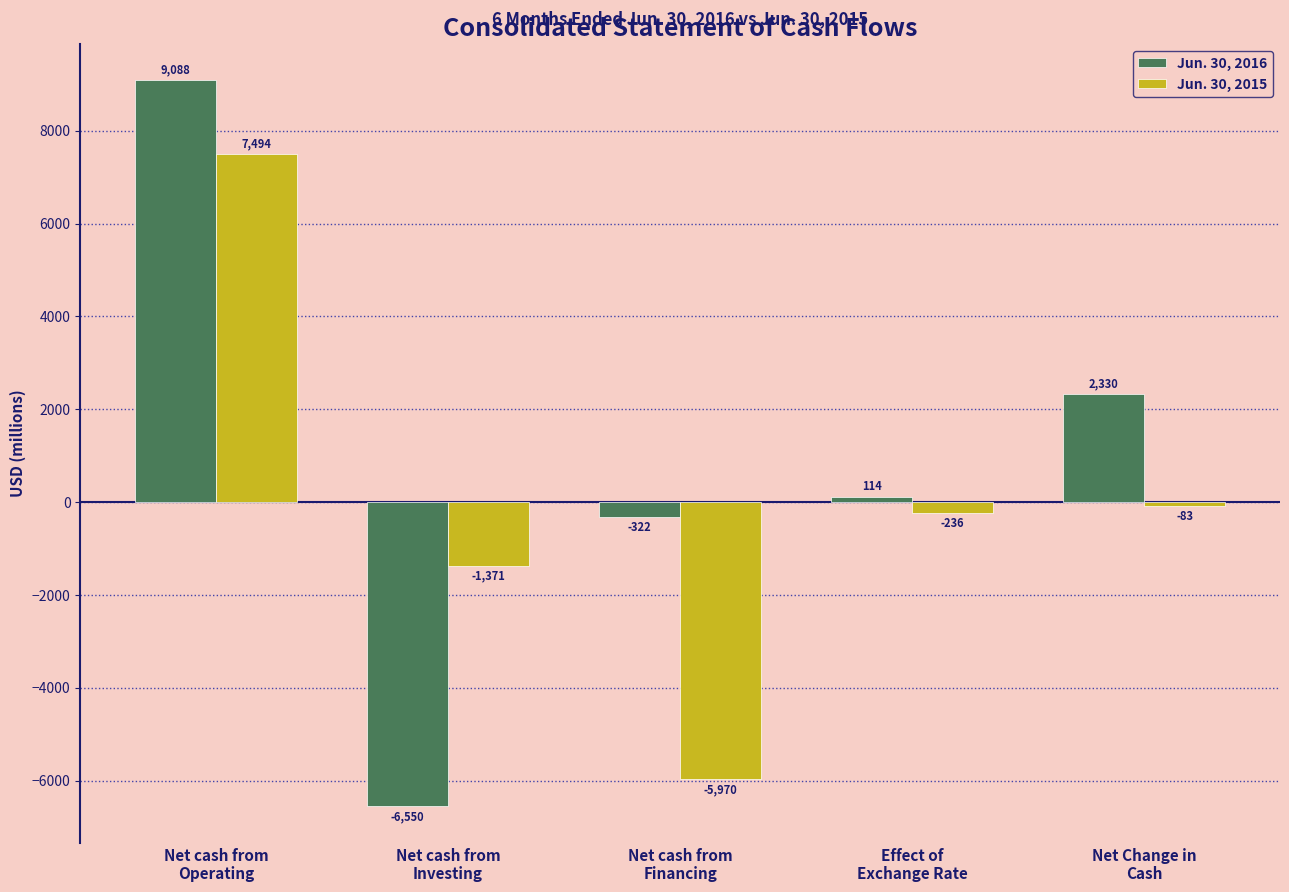

How many series are shown in this chart?

2